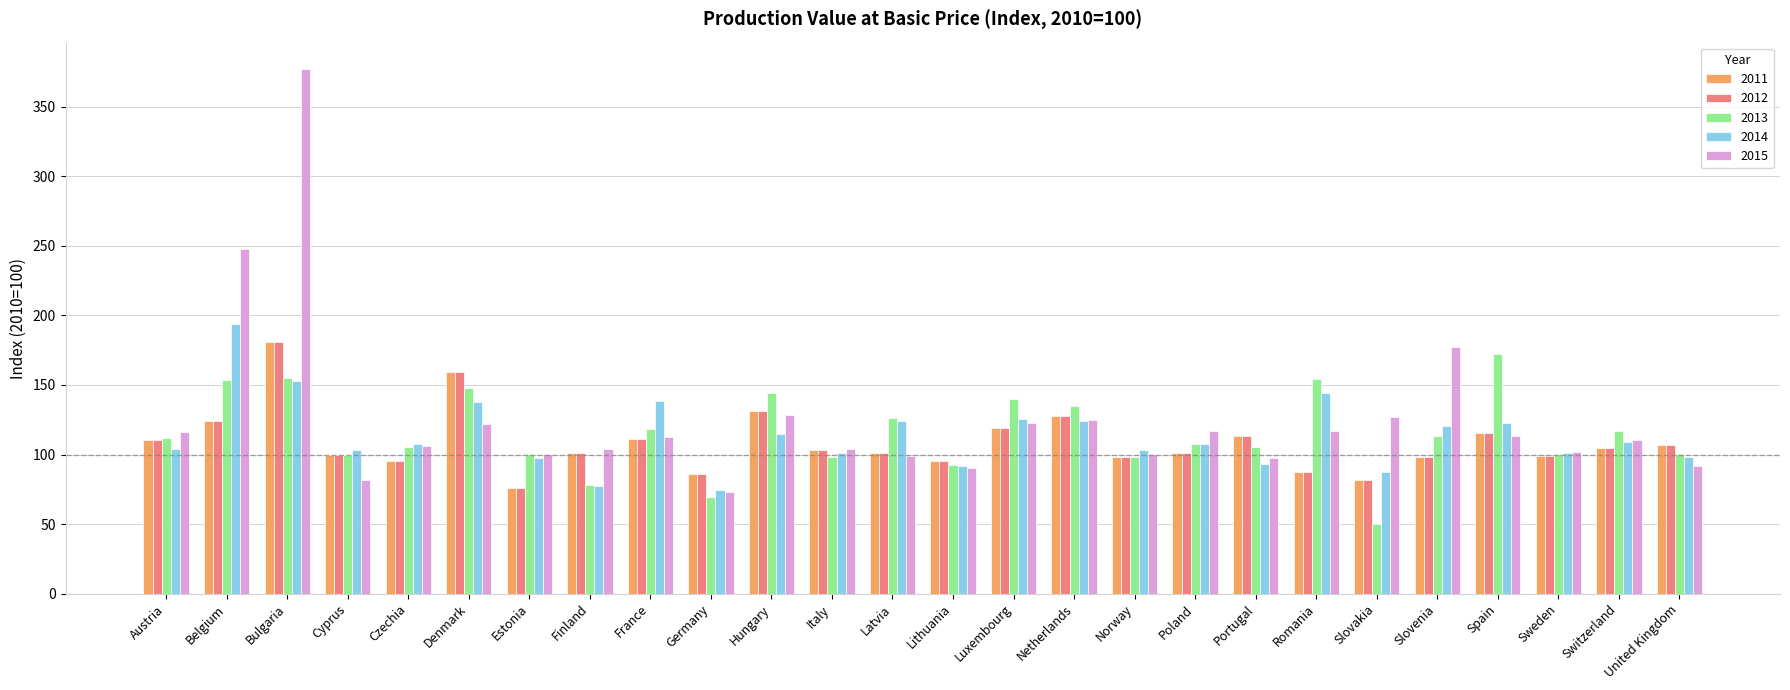

The 2012 series shows 101.2 at Finland. True or false?

True